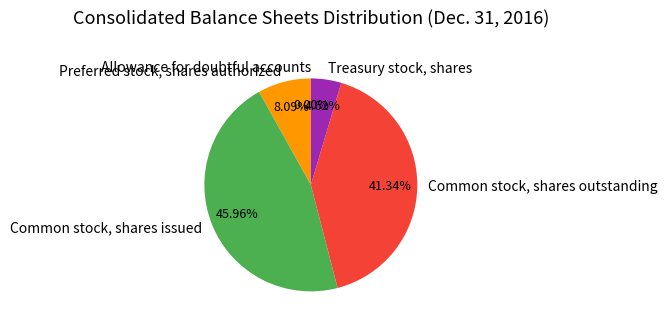

Is there a majority slice in this chart?

No